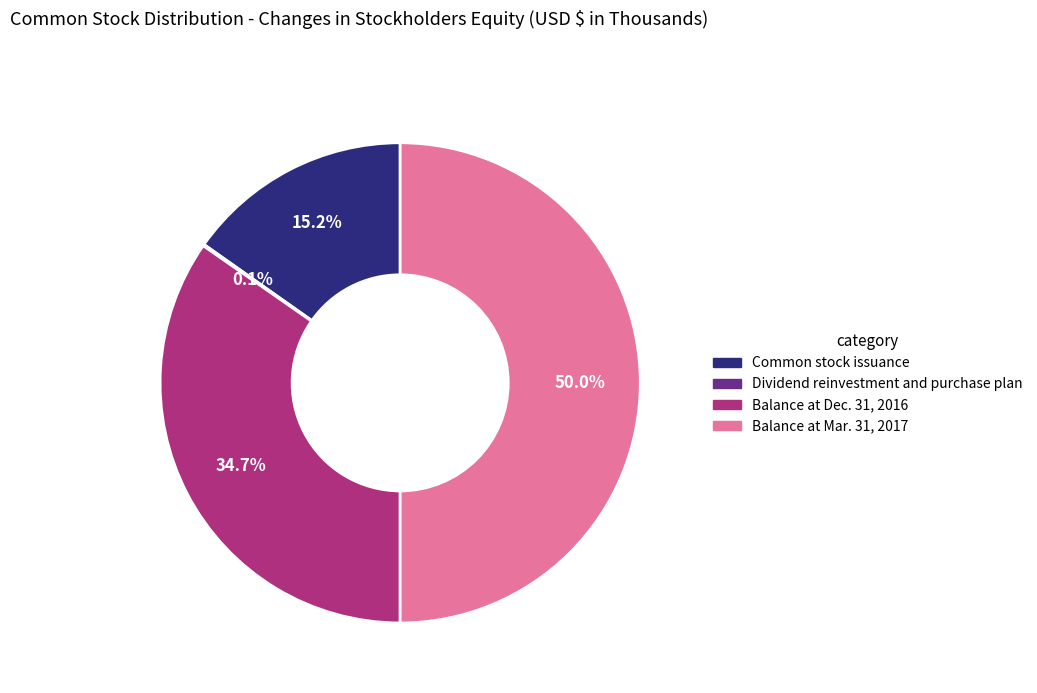

Is Common stock issuance the majority of the pie?

No